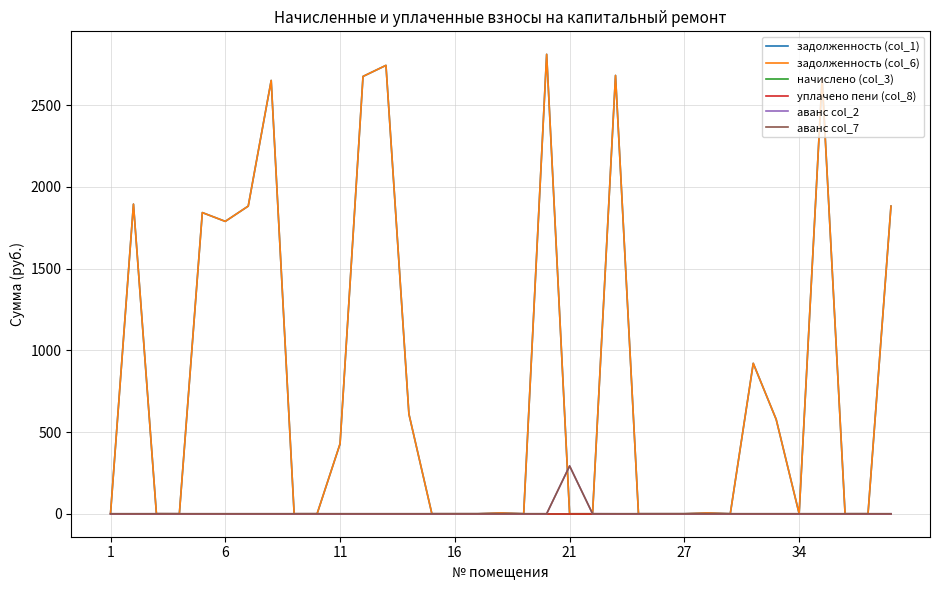

Does the chart have visible grid lines?

Yes